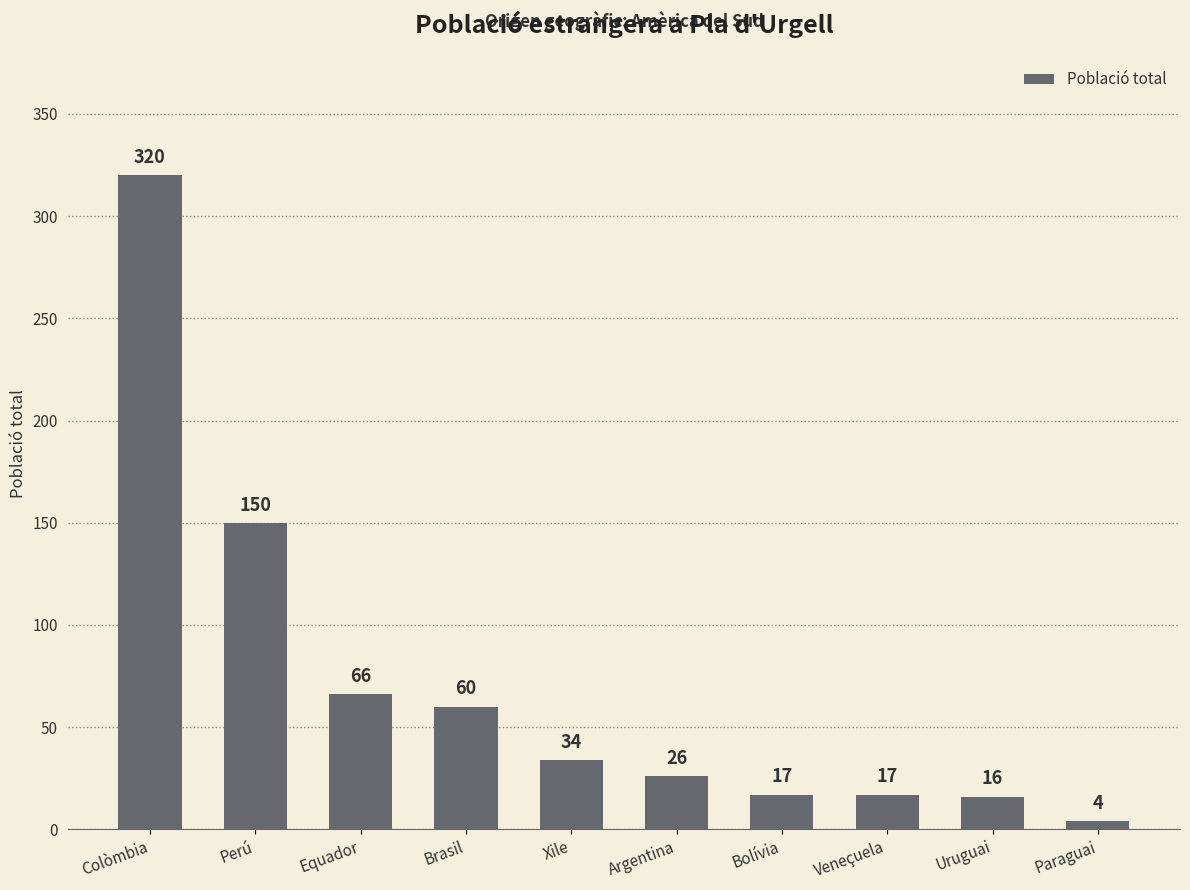

What is the sum of all values?

710